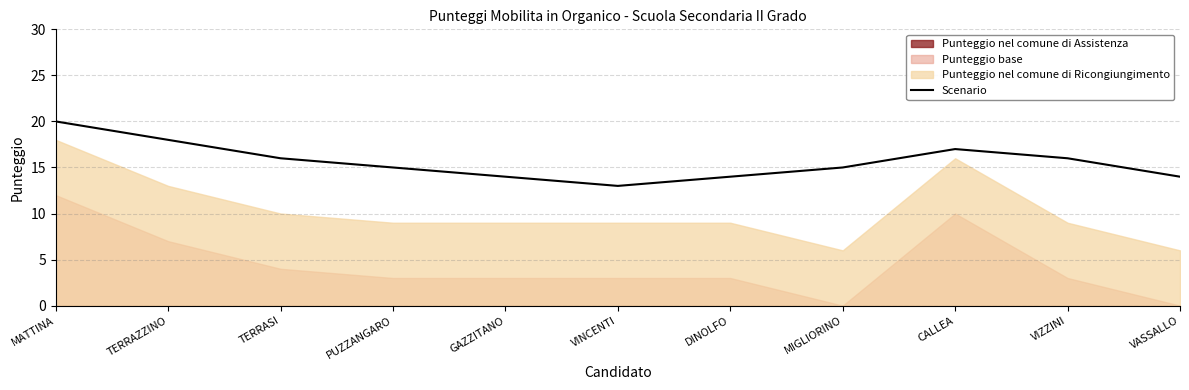

Which category has the lowest value across all series?

VINCENTI